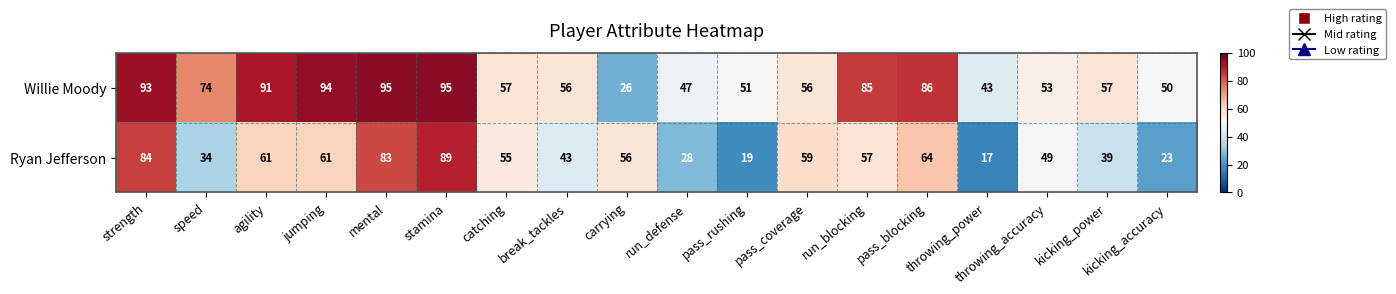

The value of Ryan Jefferson at mental is 83. True or false?

True